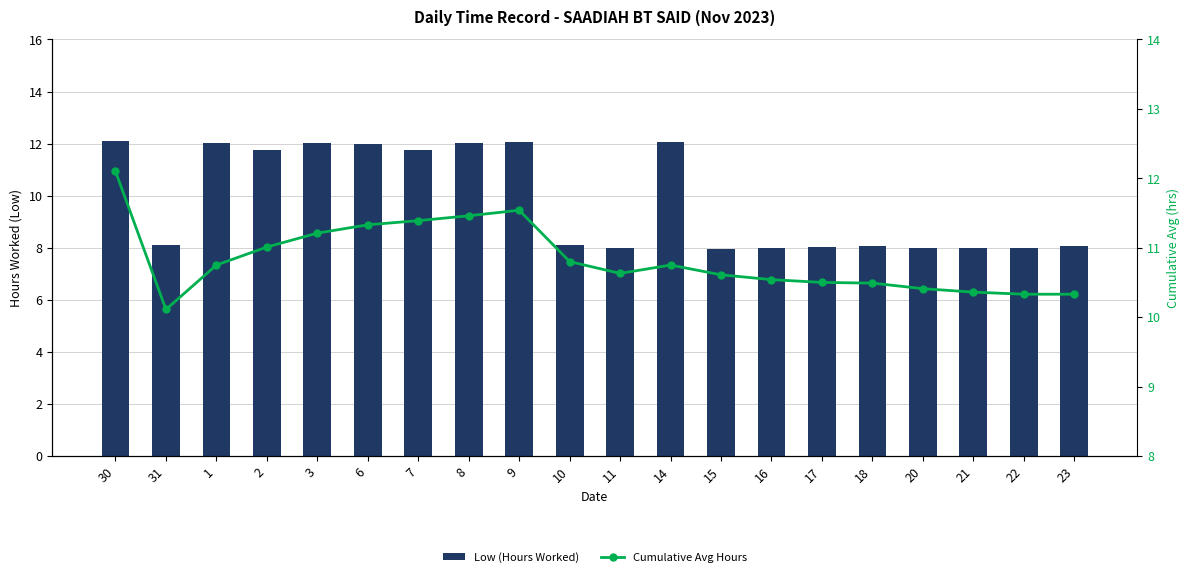

Rank the series at 31 from highest to lowest value.

Cumulative Avg Hours, Low (Hours Worked)